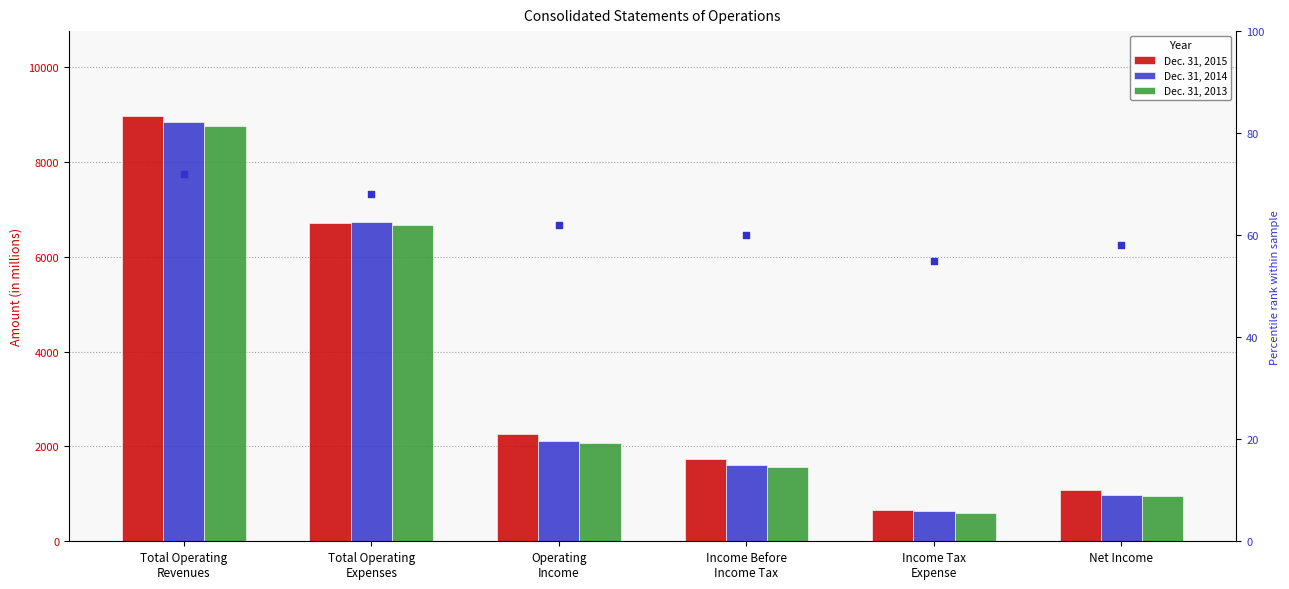

Which series contains the lowest Y value?

percentile rank